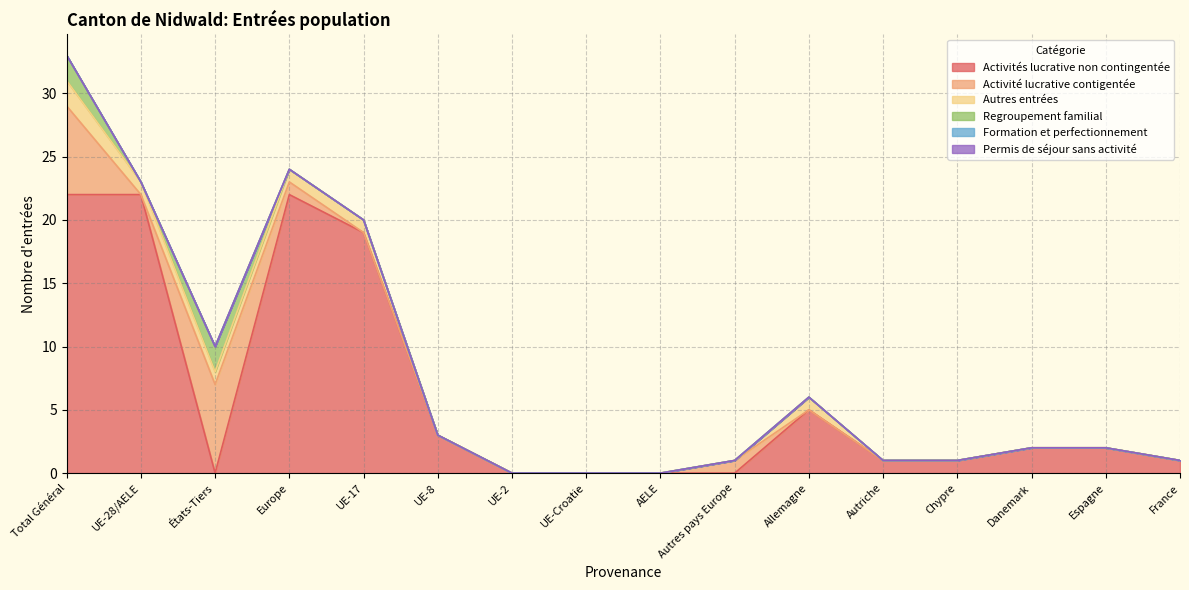

At how many categories does at least one series exceed 9?

4